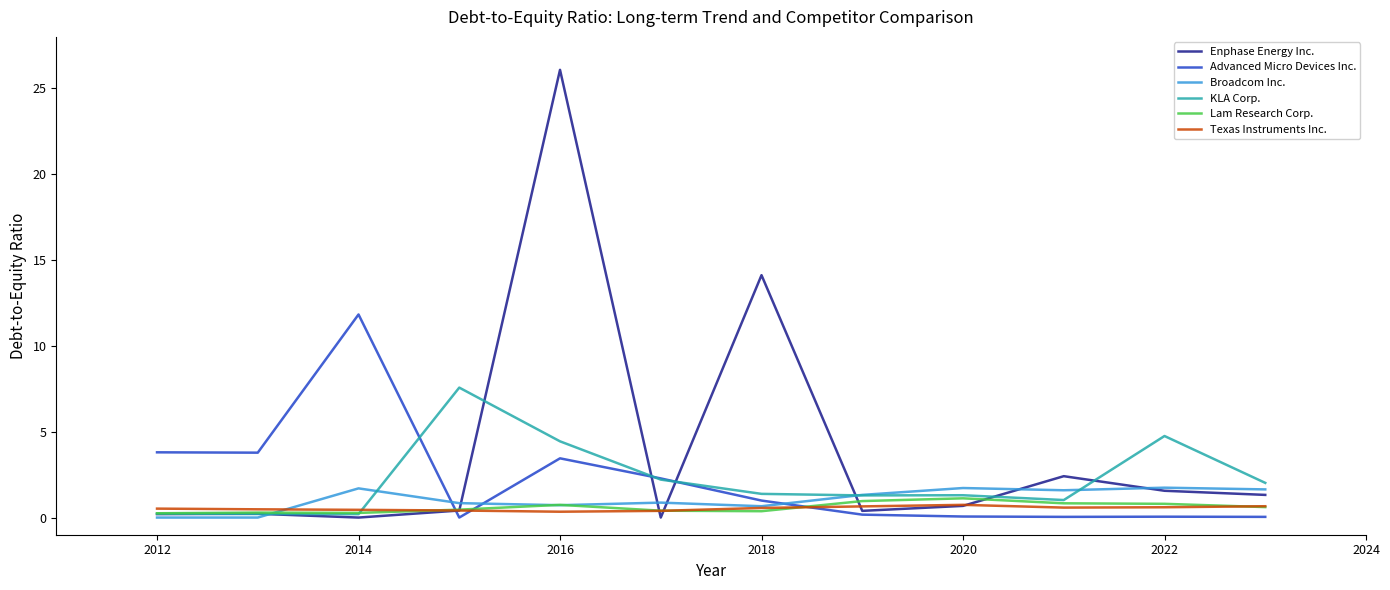

How many distinct data groups are displayed?

6